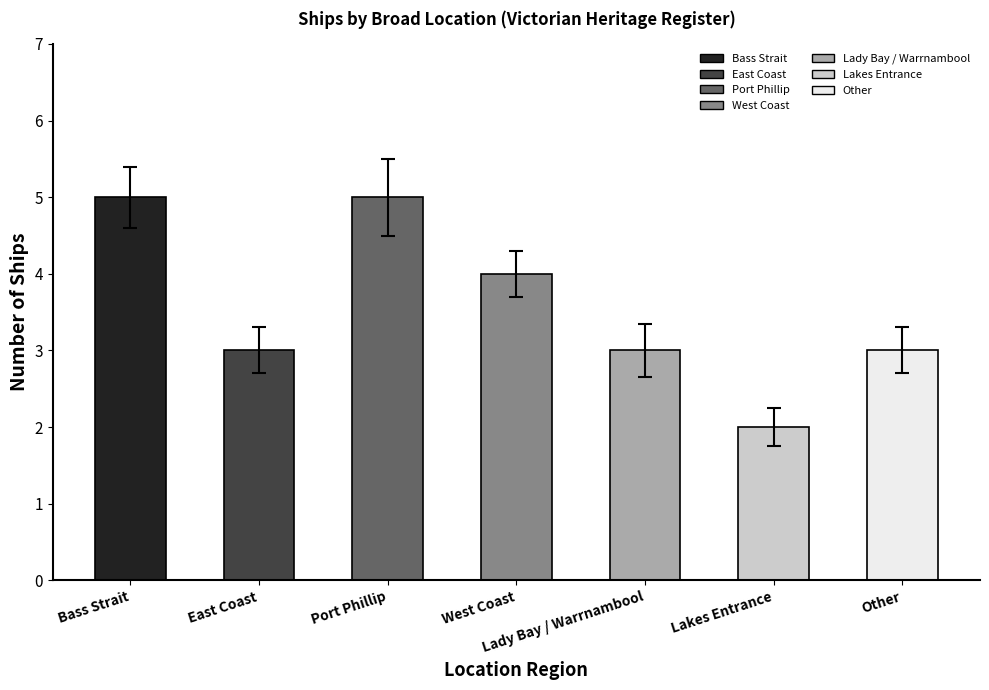

Reading left to right, list all the values displayed in this chart.

5	3	5	4	3	2	3